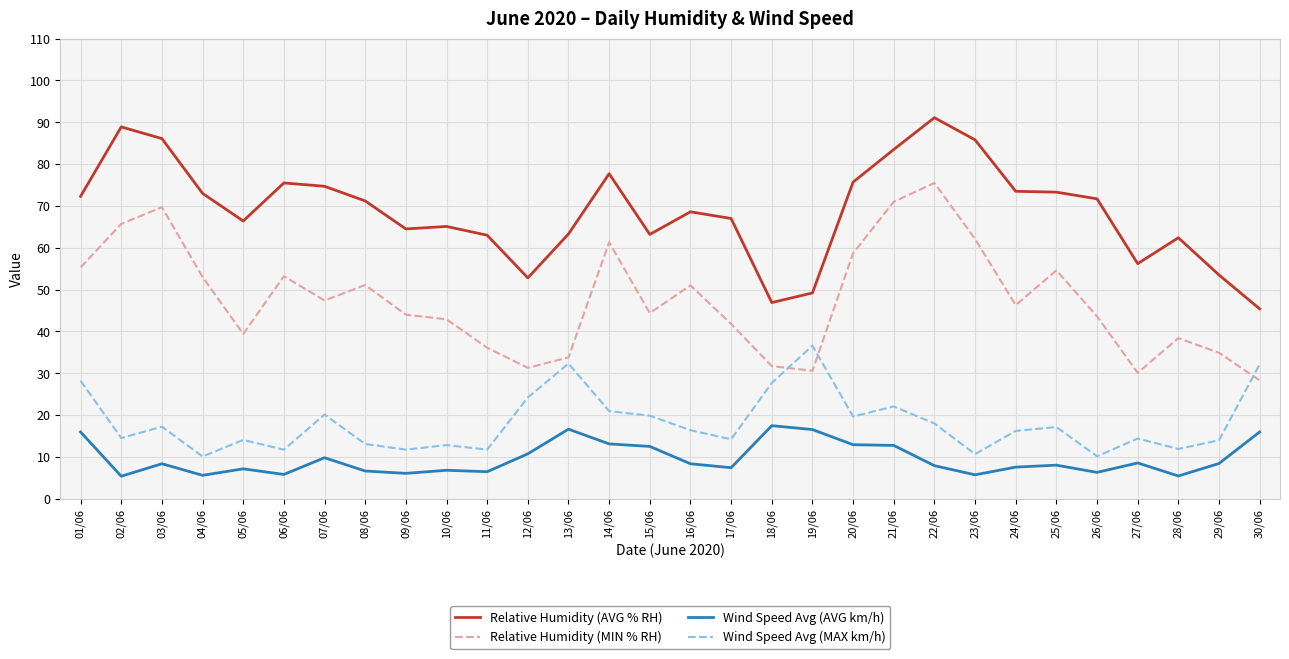

What is the lowest value of the Wind Speed Avg (MAX km/h) series?

10.1